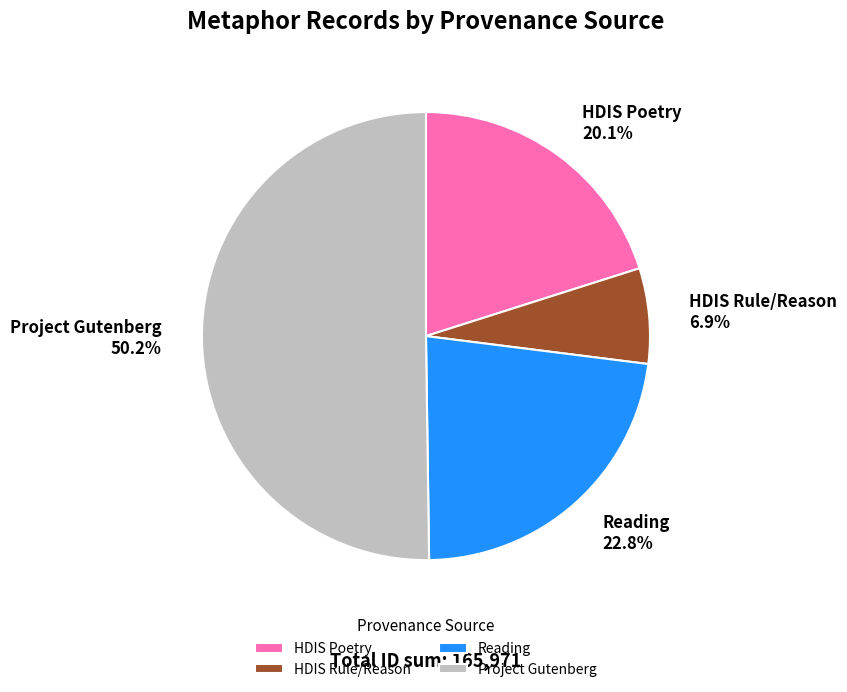

Count the number of slices in the pie.

4